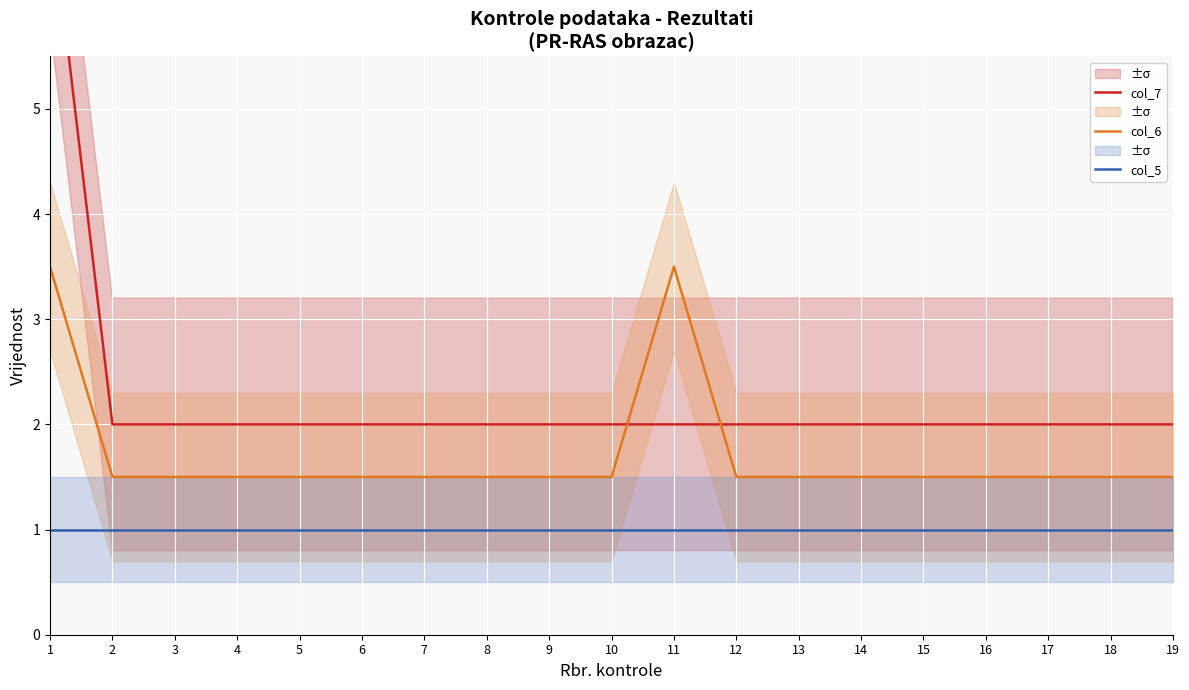

Reading right to left, extract all data points from this chart.

col_7: 19=2.0	18=2.0	17=2.0	16=2.0	15=2.0	14=2.0	13=2.0	12=2.0	11=2.0	10=2.0	9=2.0	8=2.0	7=2.0	6=2.0	5=2.0	4=2.0	3=2.0	2=2.0	1=7.0
col_6: 19=1.5	18=1.5	17=1.5	16=1.5	15=1.5	14=1.5	13=1.5	12=1.5	11=3.5	10=1.5	9=1.5	8=1.5	7=1.5	6=1.5	5=1.5	4=1.5	3=1.5	2=1.5	1=3.5
col_5: 19=1.0	18=1.0	17=1.0	16=1.0	15=1.0	14=1.0	13=1.0	12=1.0	11=1.0	10=1.0	9=1.0	8=1.0	7=1.0	6=1.0	5=1.0	4=1.0	3=1.0	2=1.0	1=1.0